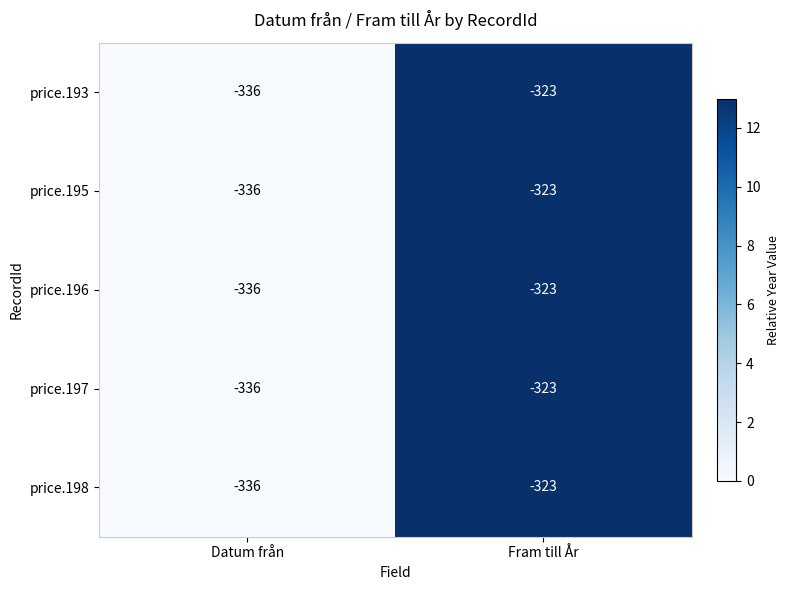

What is the difference between the maximum and minimum values in the price.193 series?

13